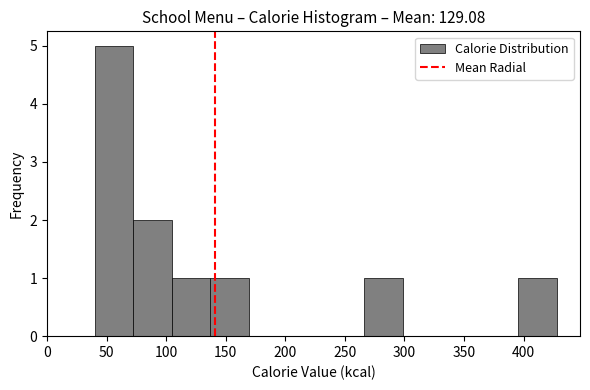

Over which range of the x-axis is the bar tallest?

40 to 70